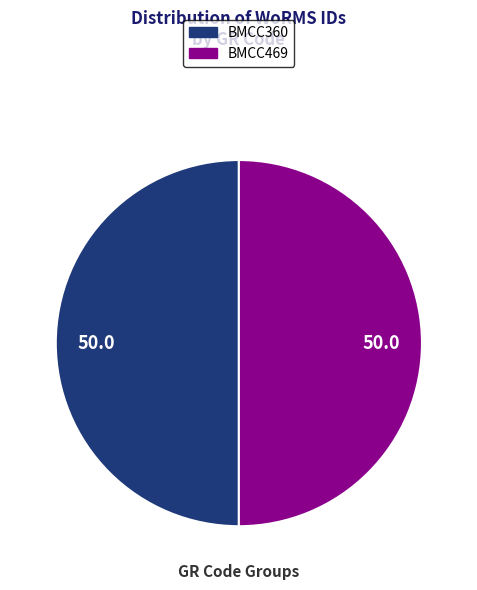

Do BMCC469 and BMCC360 together represent more than half of the pie?

Yes